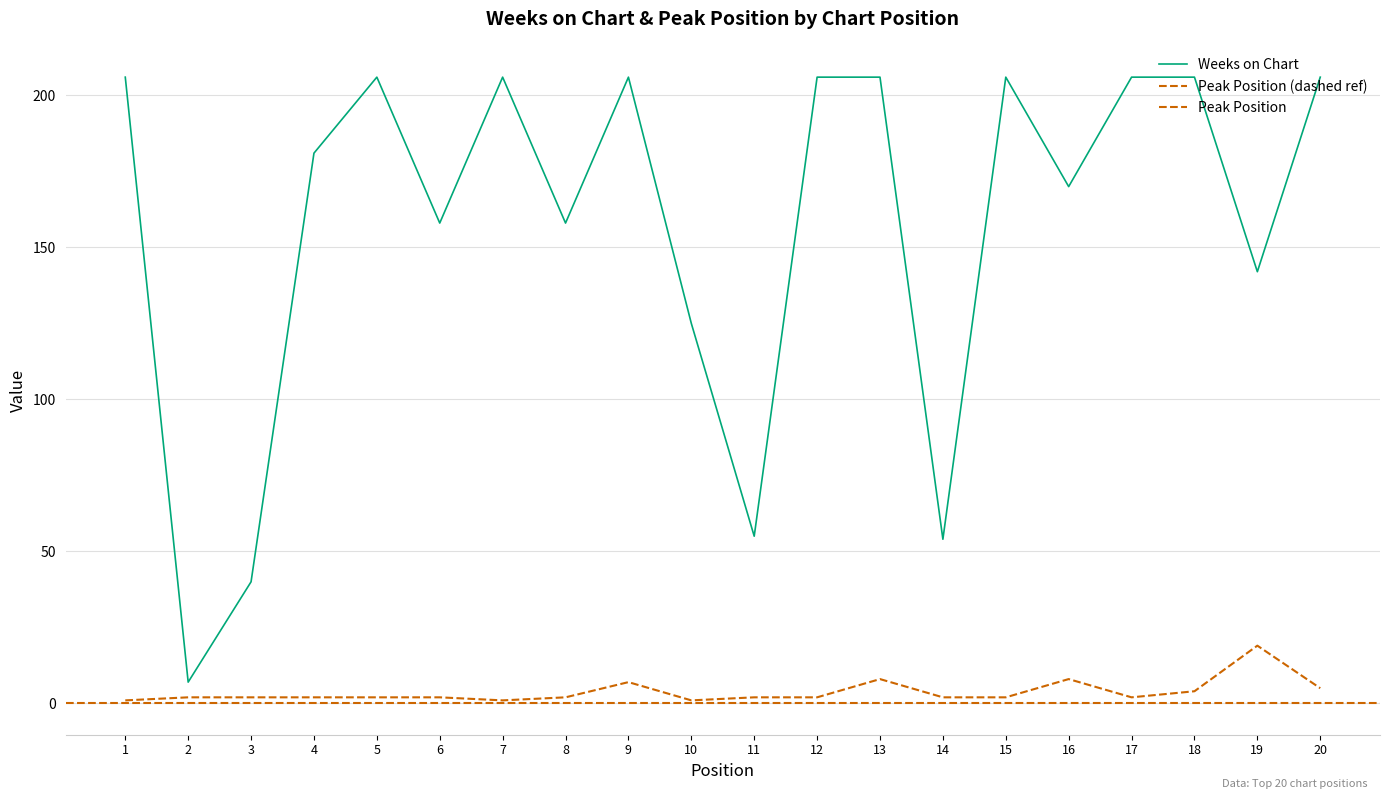

The Peak Position series shows 1 at 3. True or false?

False